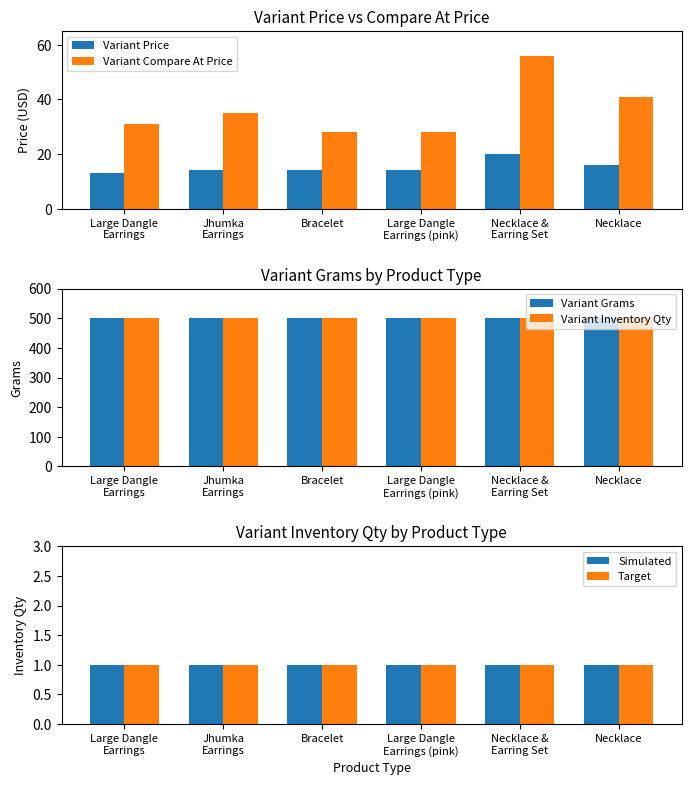

Reading right to left, what are all the values shown in this chart?

Variant Price: 16	20	14	14	14	13
Variant Compare At Price: 41	56	28	28	35	31
Variant Grams: 500	500	500	500	500	500
Variant Inventory Qty: 500	500	500	500	500	500
Simulated: 1	1	1	1	1	1
Target: 1	1	1	1	1	1